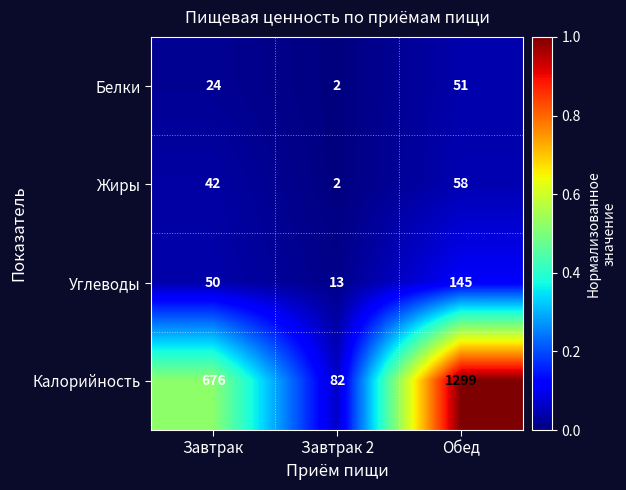

Which series changed the most between Завтрак and Завтрак 2?

Калорийность